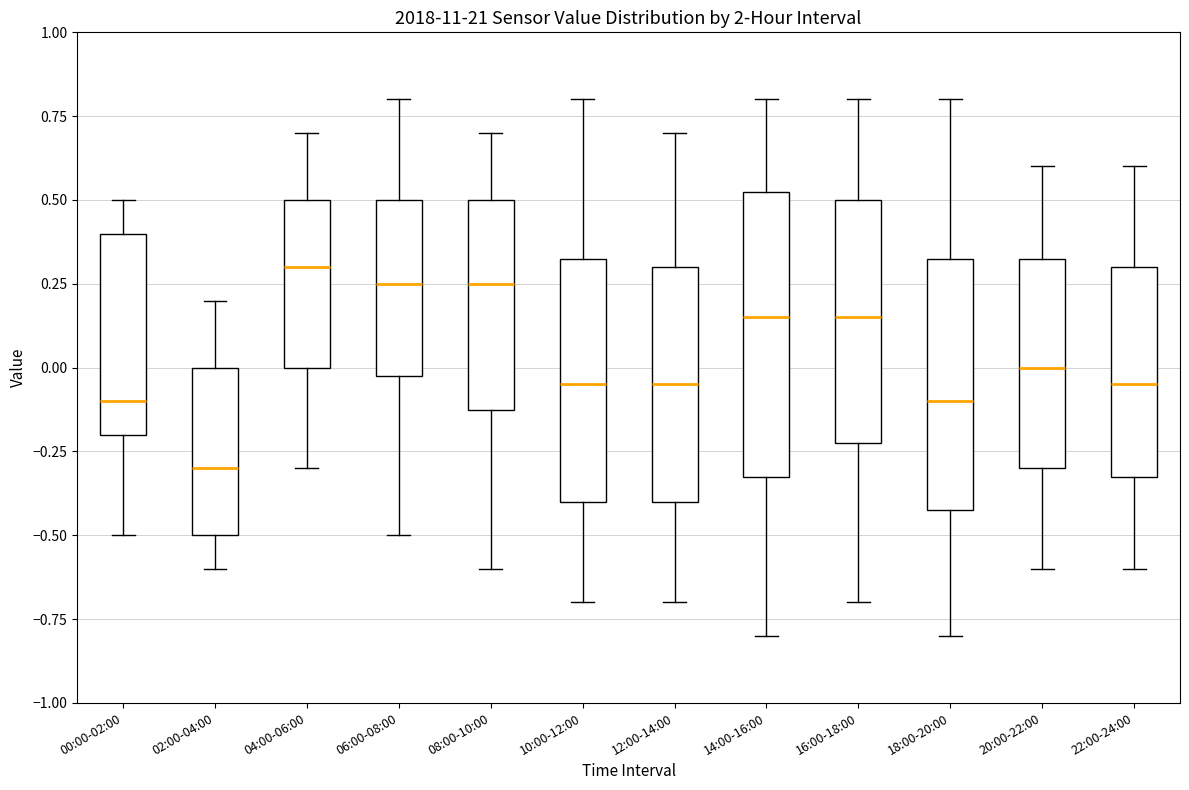

Which box is the tallest, from its lower edge to its upper edge?

14:00-16:00